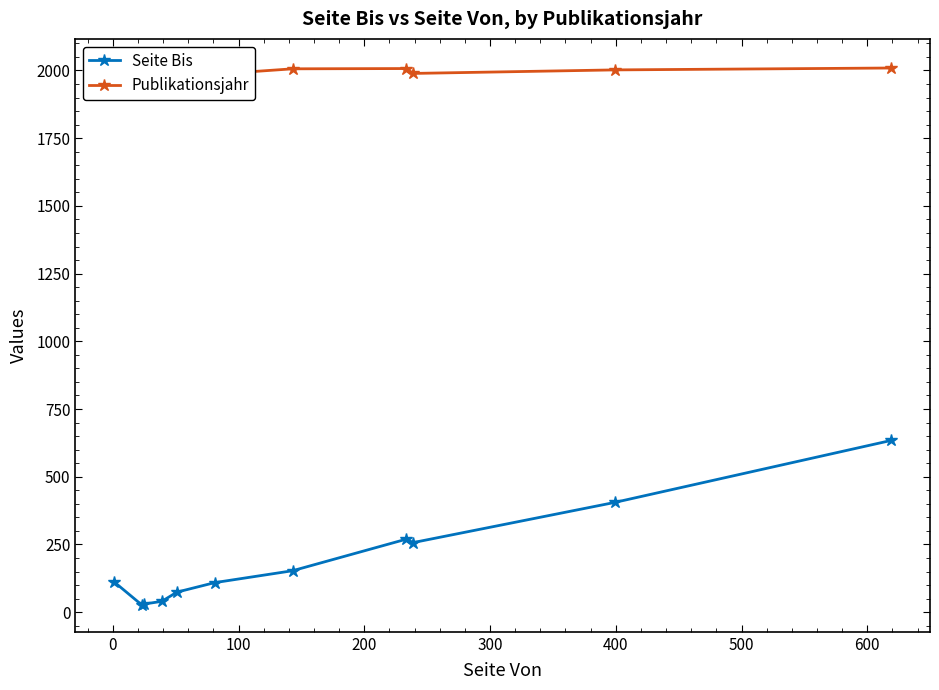

The value of Seite Bis at 300 is 18. True or false?

False